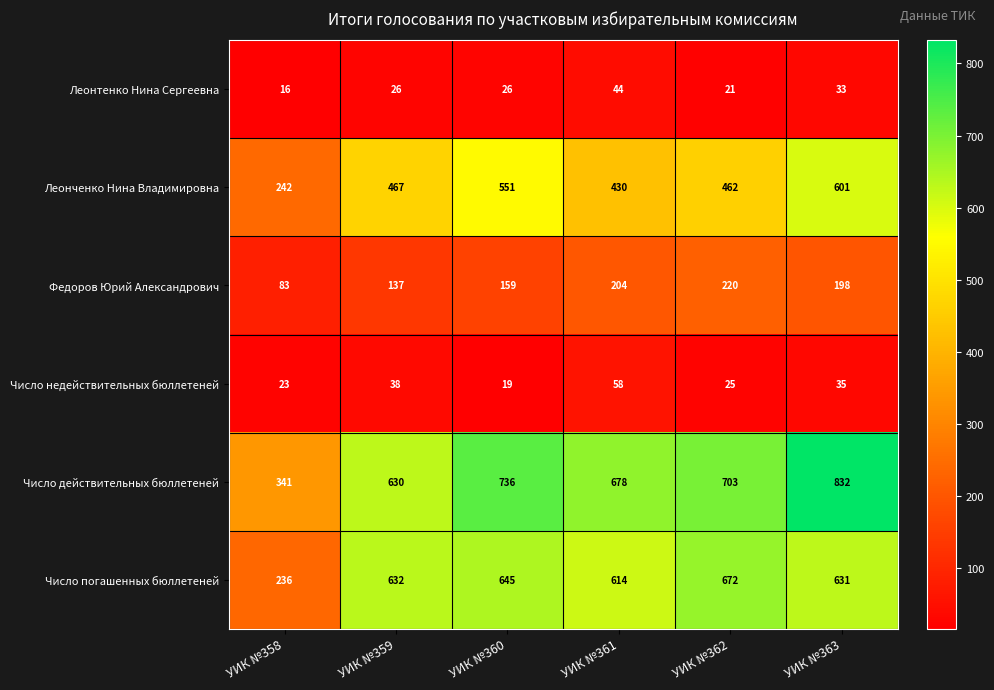

What is the lowest value of the Леонтенко Нина Сергеевна series?

16